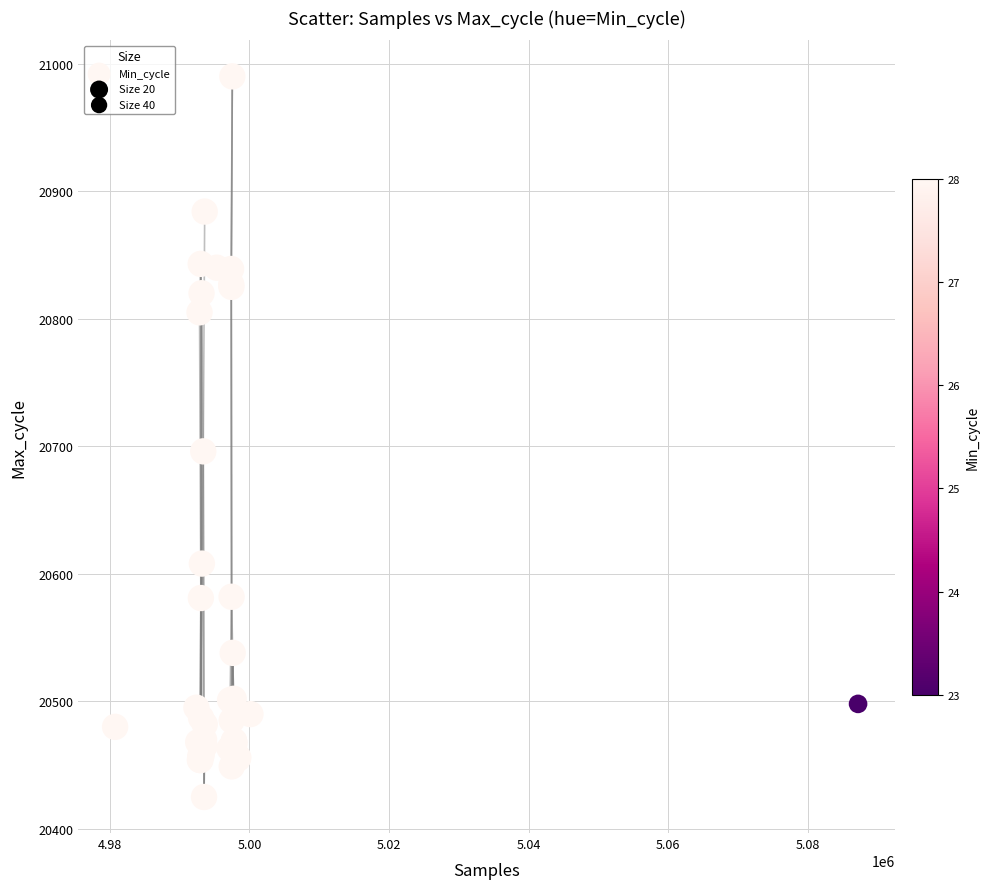

What Y value in the scatter plot is closest to 20707?

20696